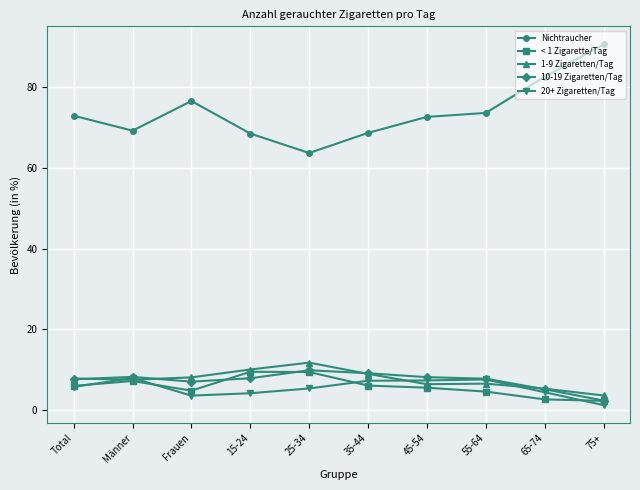

What are all the series names shown in the legend?

Nichtraucher, < 1 Zigarette/Tag, 1-9 Zigaretten/Tag, 10-19 Zigaretten/Tag, 20+ Zigaretten/Tag